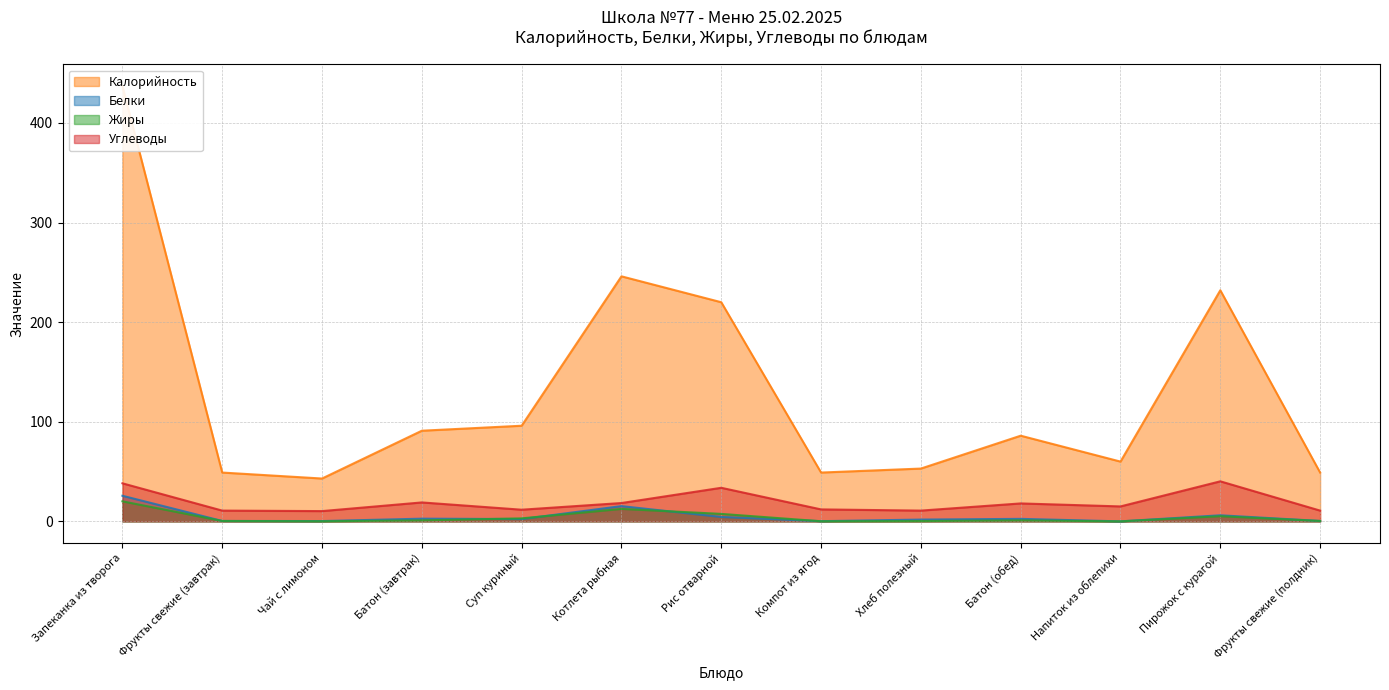

What is the difference between the maximum and second lowest values in the Углеводы series?

29.4